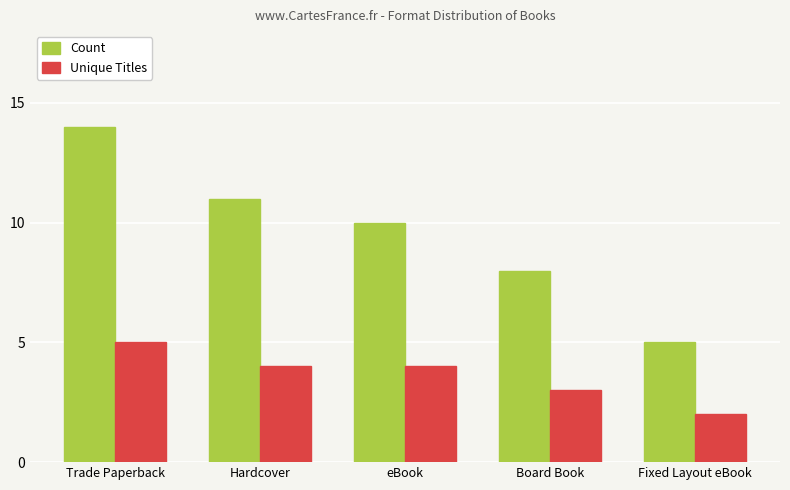

How many series are shown in this chart?

2